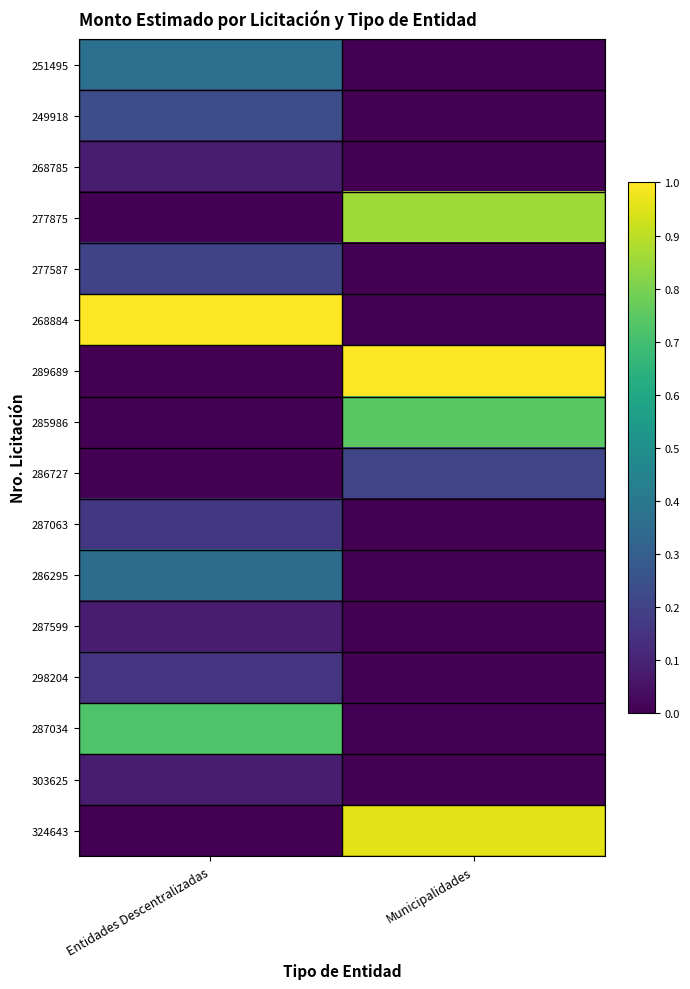

Which series changed the most between Entidades Descentralizadas and Municipalidades?

268884